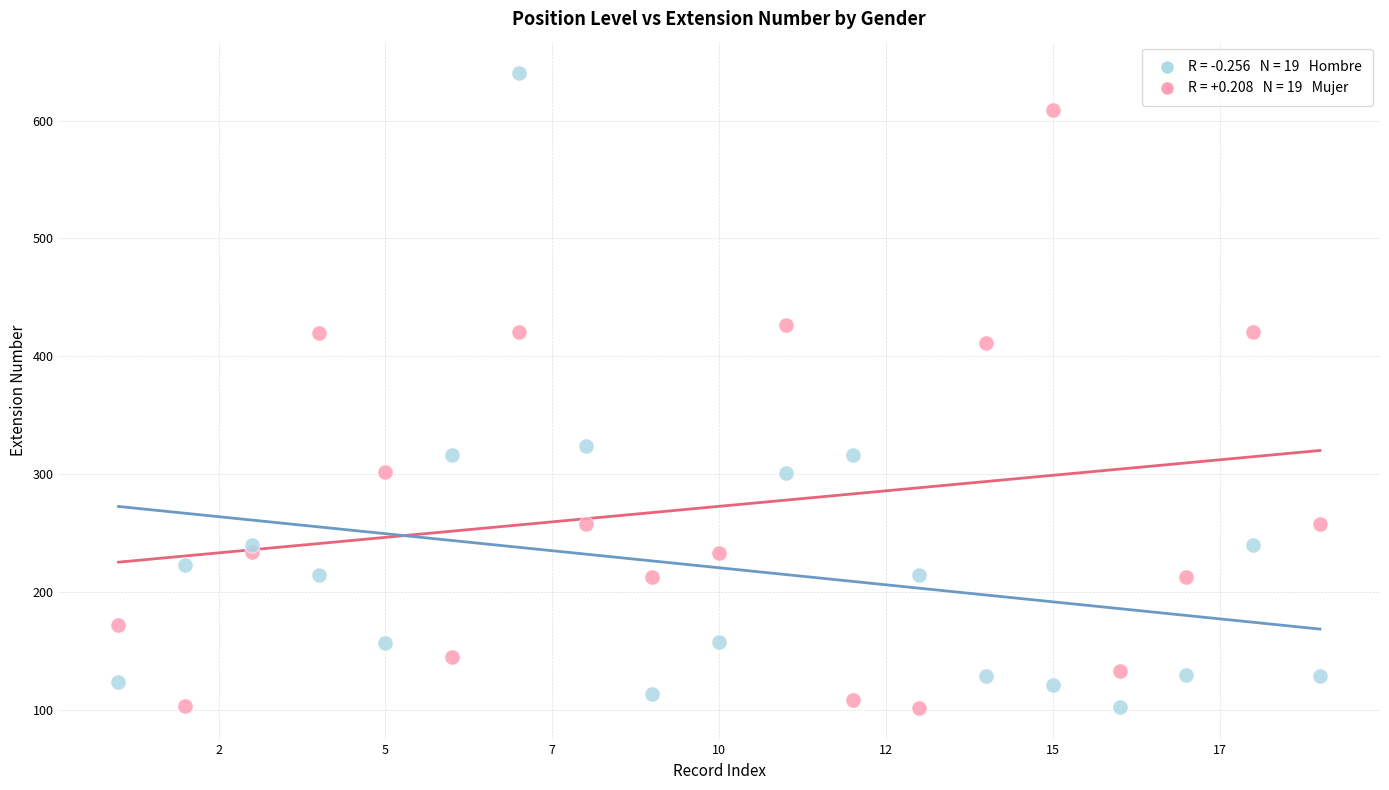

Across all series, what Y value is closest to 371?

411